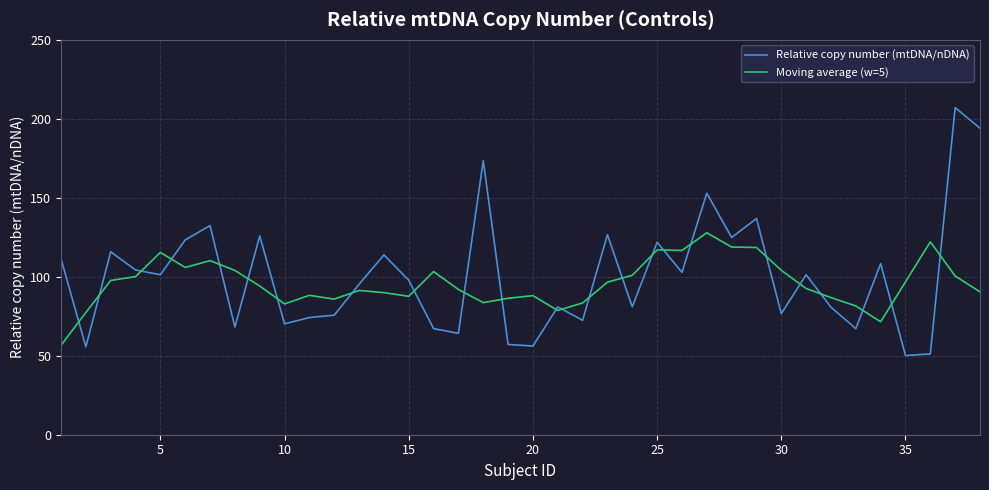

How many lines are shown in the chart?

2